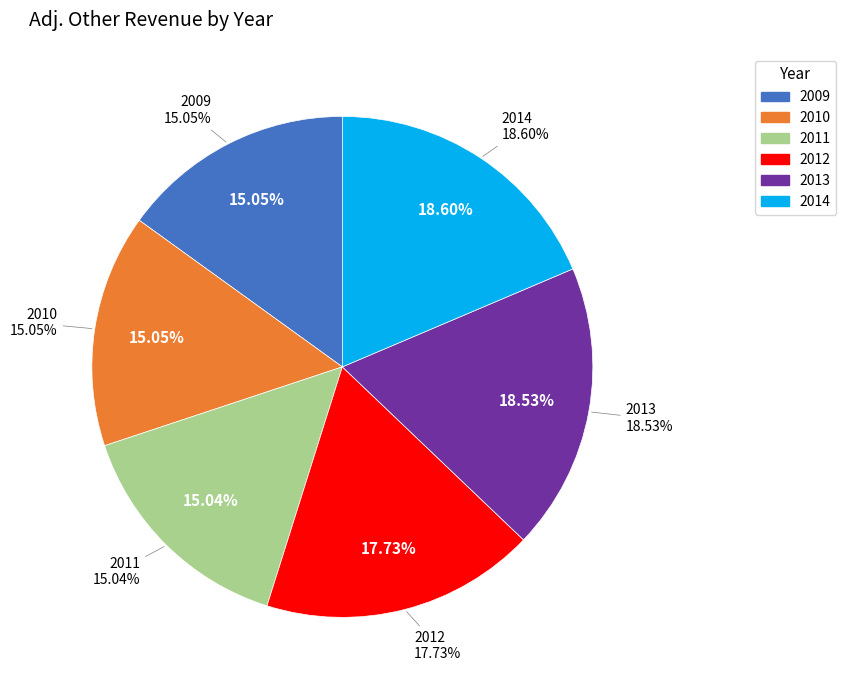

What is the ratio of the value at 2012 to the value at 2009?

1.2